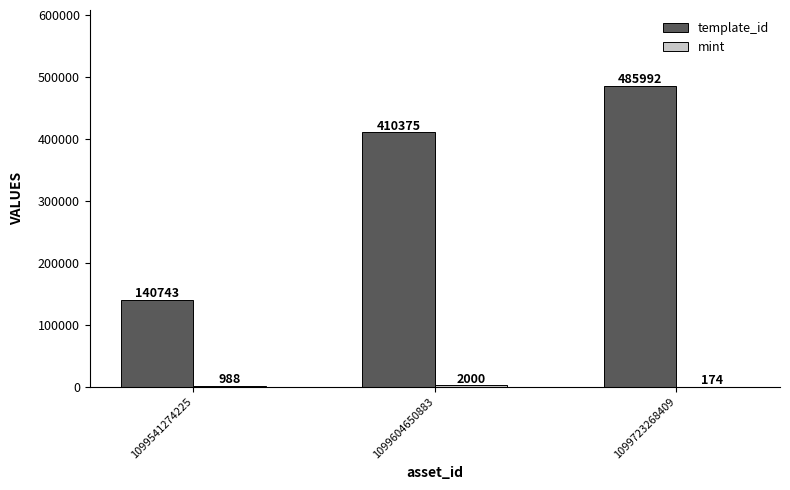

What value does the template_id series have at 1099604650883?

410375